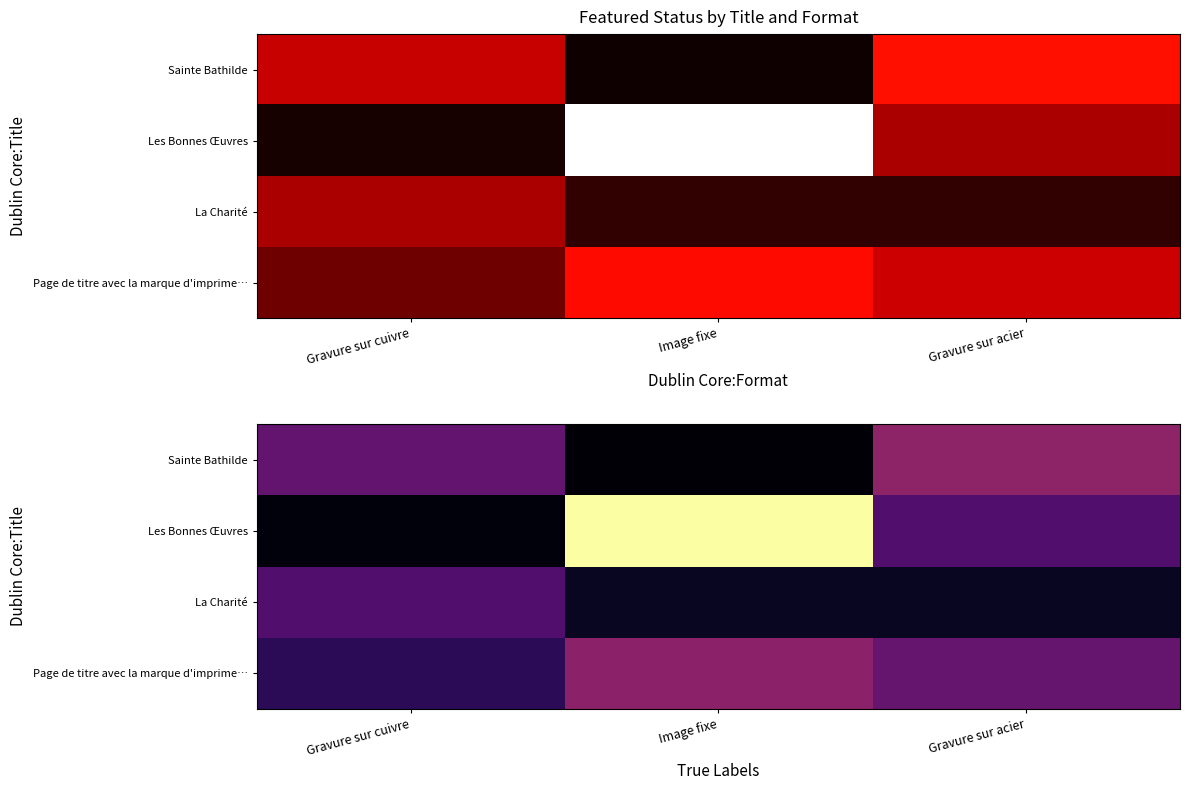

The Page de titre avec la marque d'imprime… series shows 0.7 at Gravure sur acier. True or false?

False